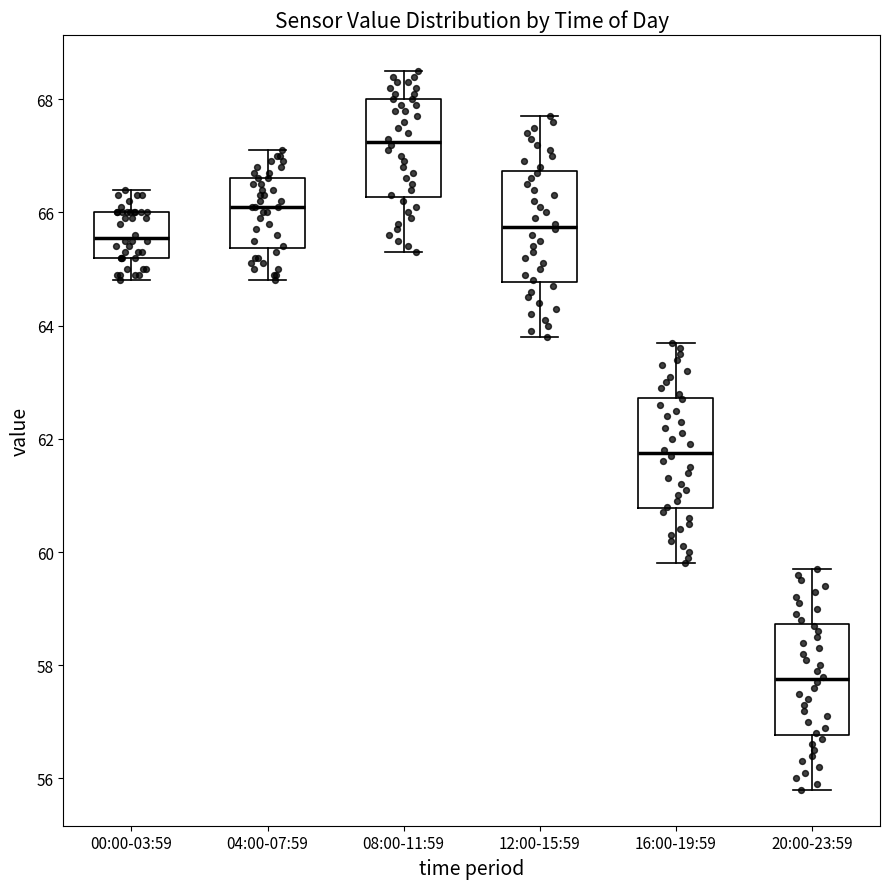

Where does the upper whisker of the box for 20:00-23:59 end on the y-axis? The values are not printed on the chart, so give them approximately, as read against the axis.

59.8